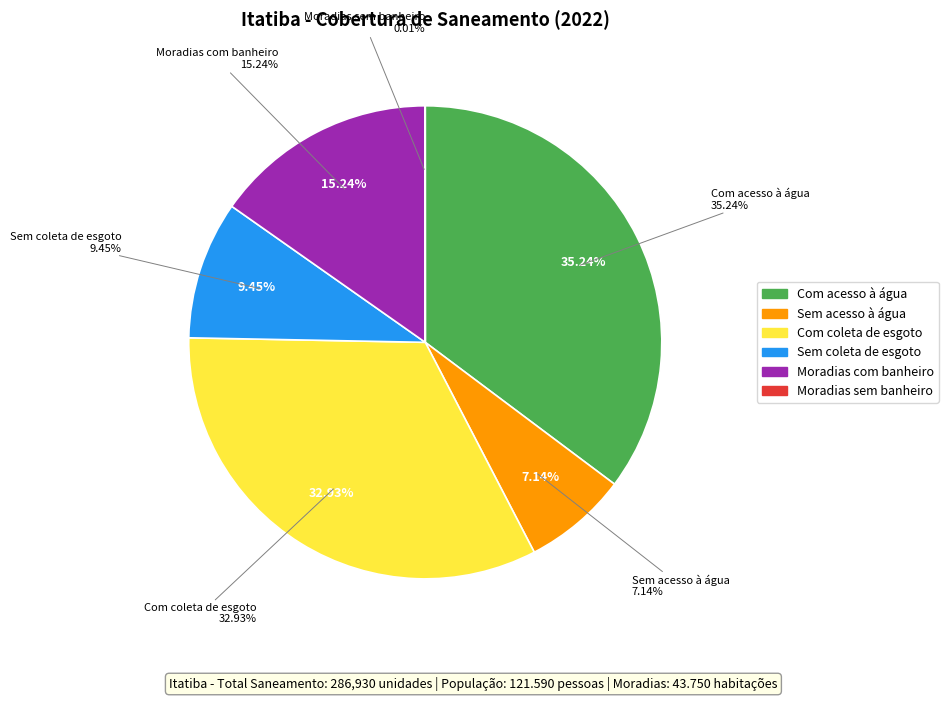

Count the number of slices in the pie.

6